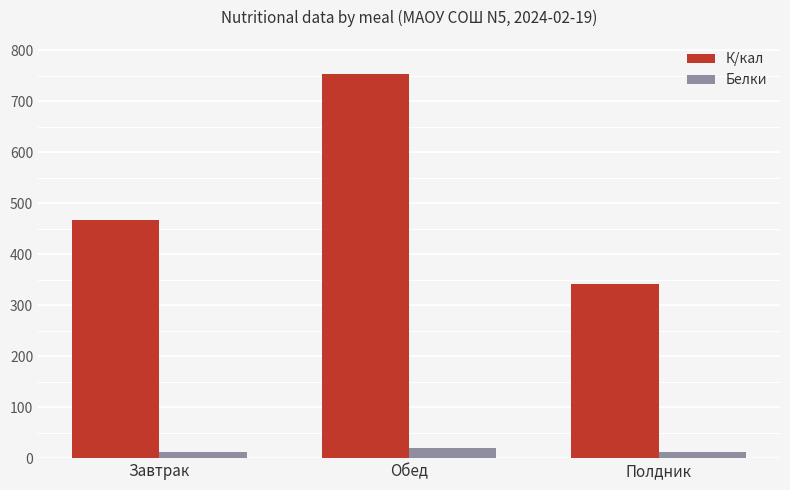

What is the difference between the Белки values at Обед and Полдник?

8.1